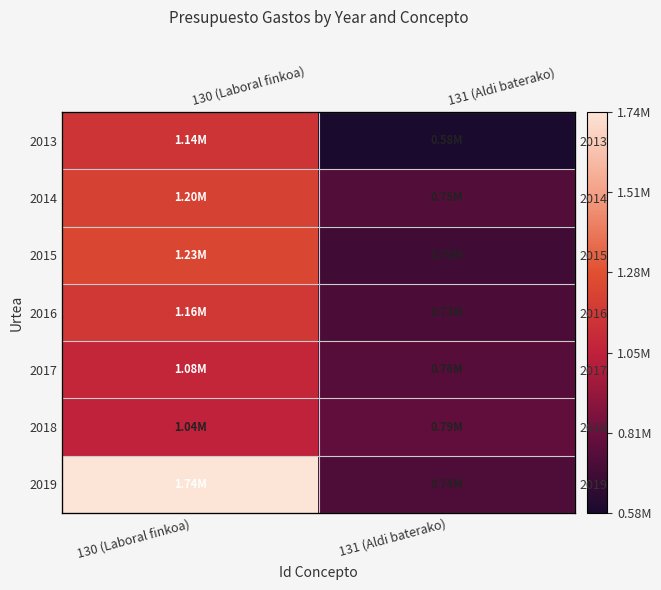

Which series has the largest total across all categories?

2019